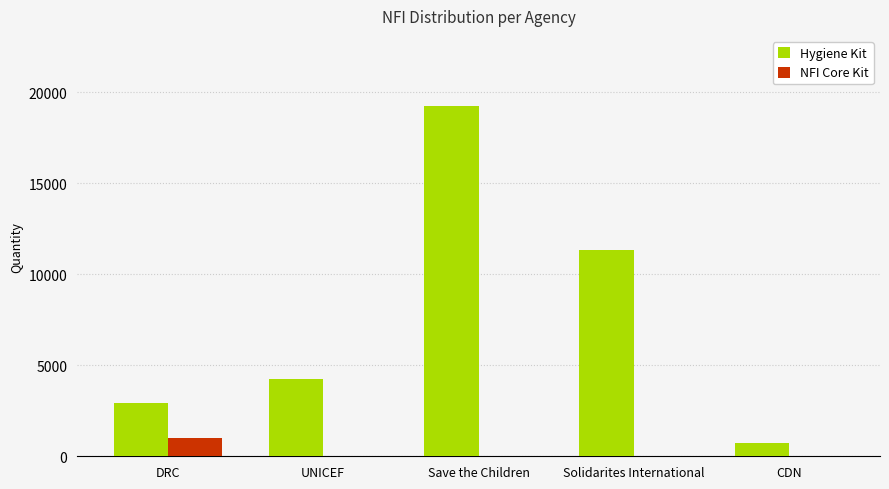

The value of NFI Core Kit at UNICEF is 0. True or false?

True